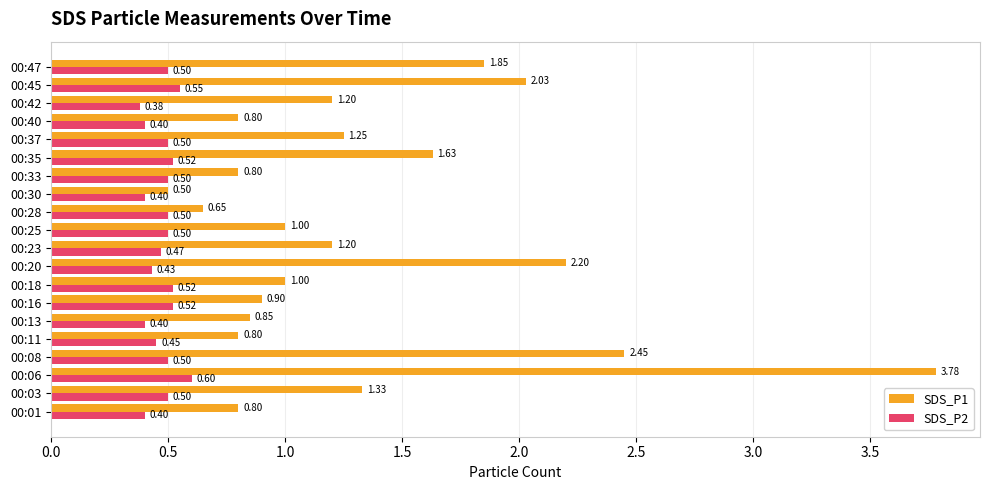

Rank the series by their average value, from highest to lowest.

SDS_P1, SDS_P2